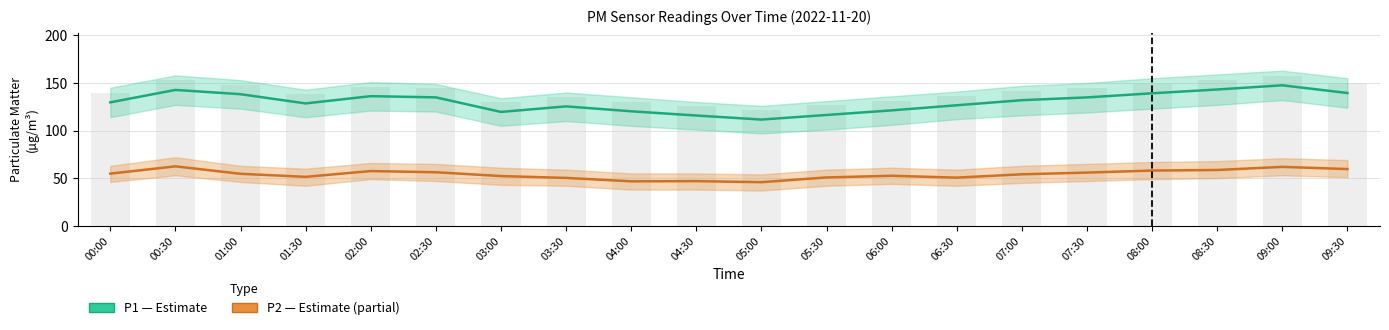

Which series has the largest range (max minus min)?

P1 (PM10)